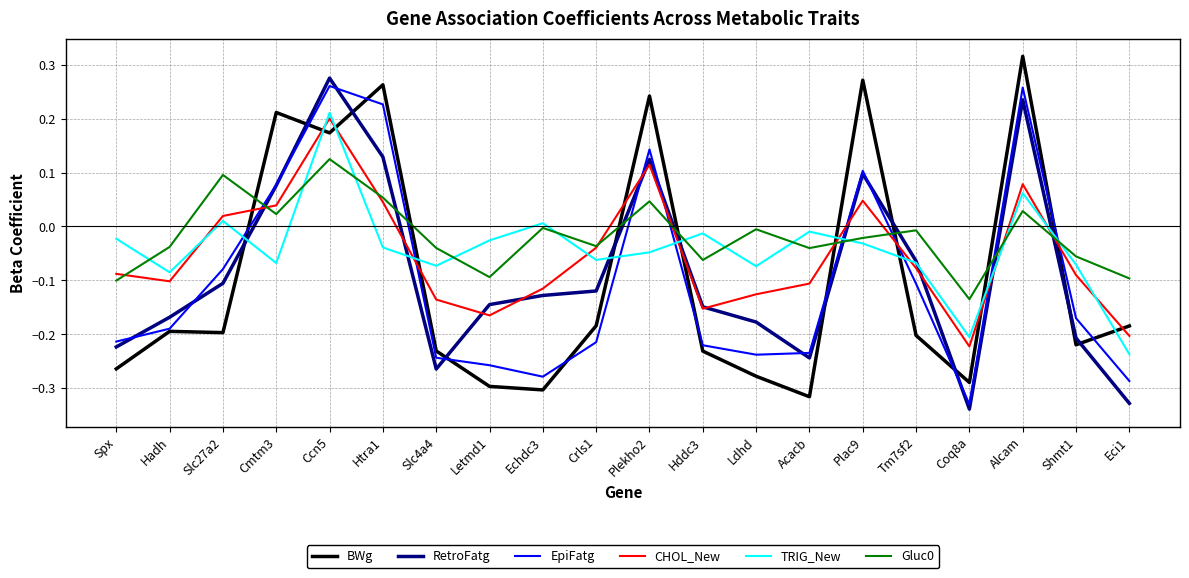

How many positive values does the RetroFatg series have?

6